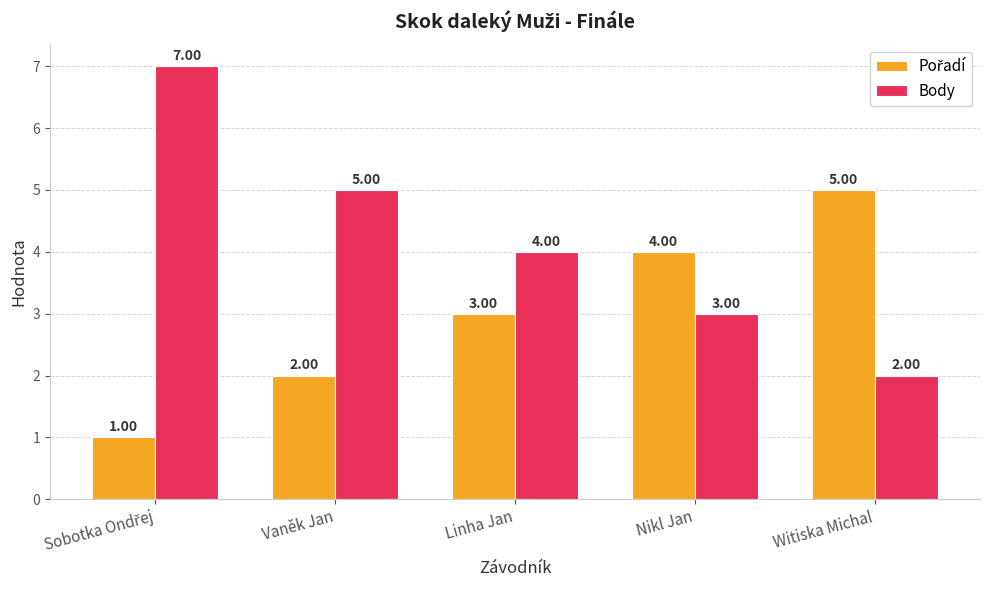

What is the smallest value displayed?

1